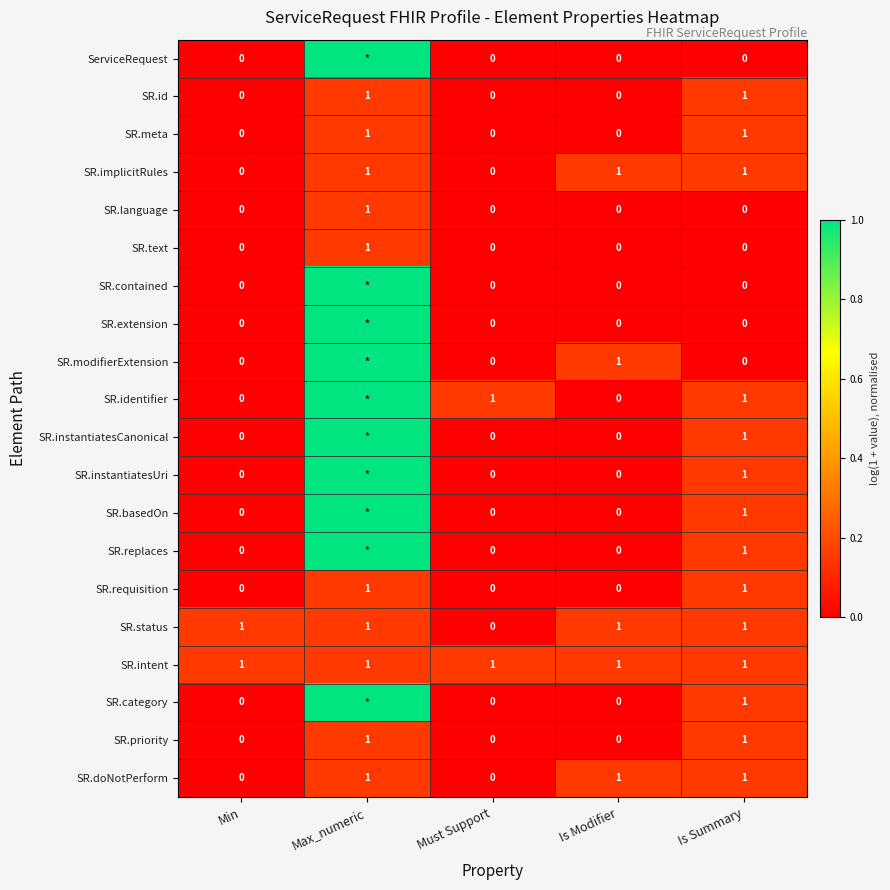

True or false: SR.priority has a value of 1 at Must Support.

False